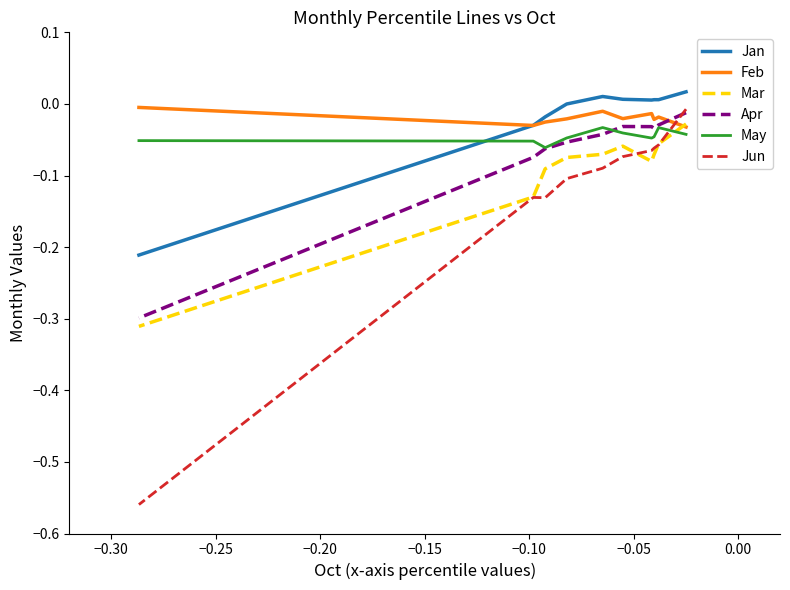

In Jun, how many points are higher than both neighbors (excluding endpoints)?

1